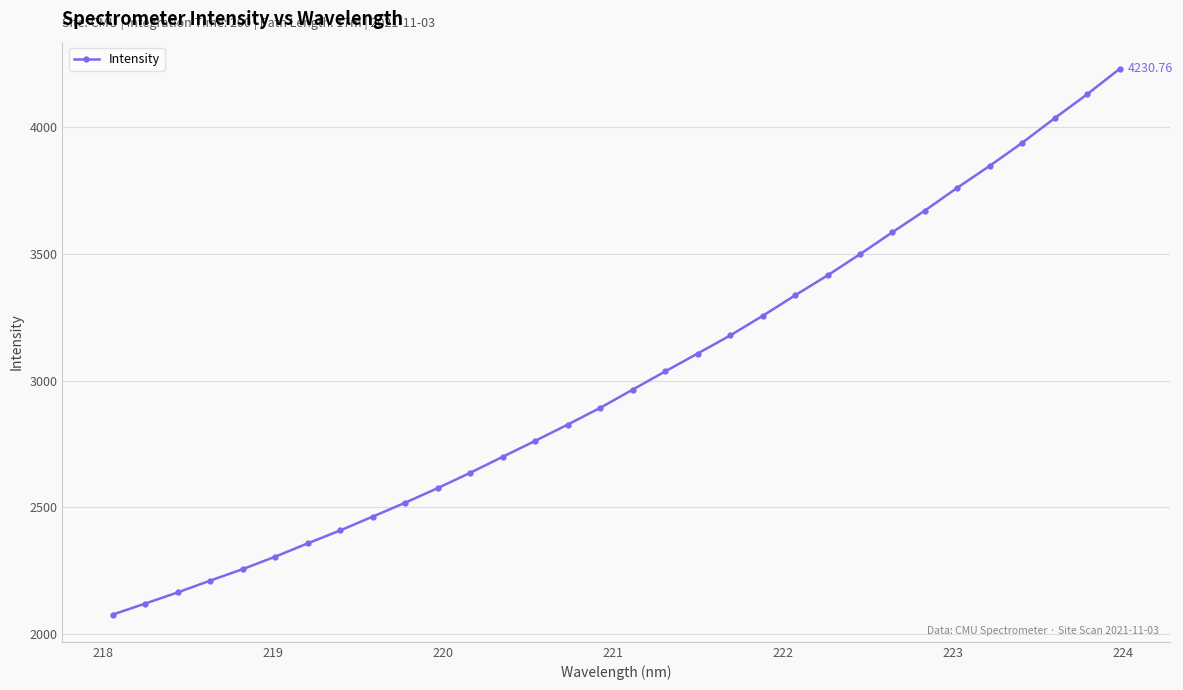

What is the difference between the second highest and second lowest values?

2010.0